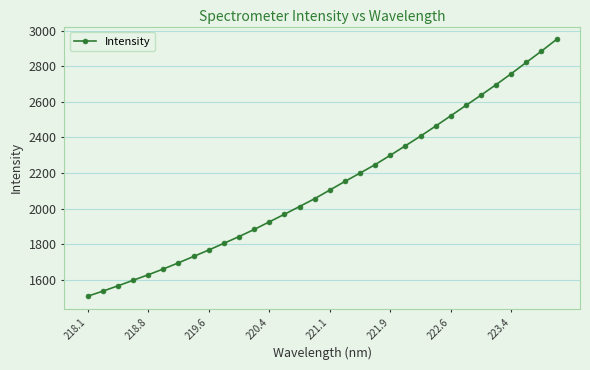

What is the sum of all values?

68250.2